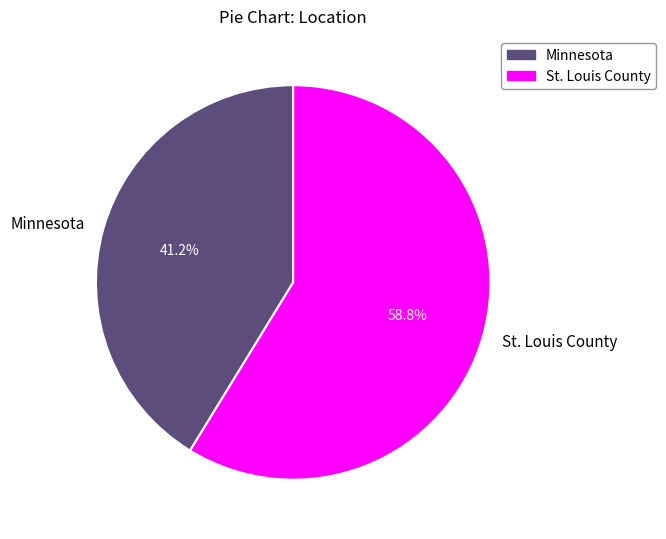

True or false: Minnesota accounts for 29% of the total.

False